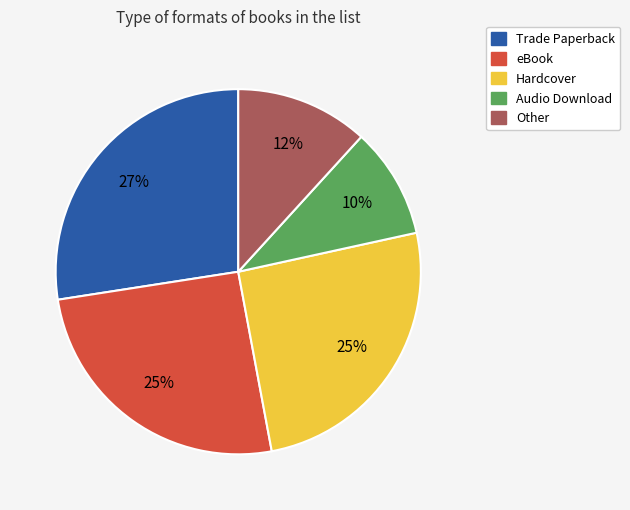

Is there a majority slice in this chart?

No